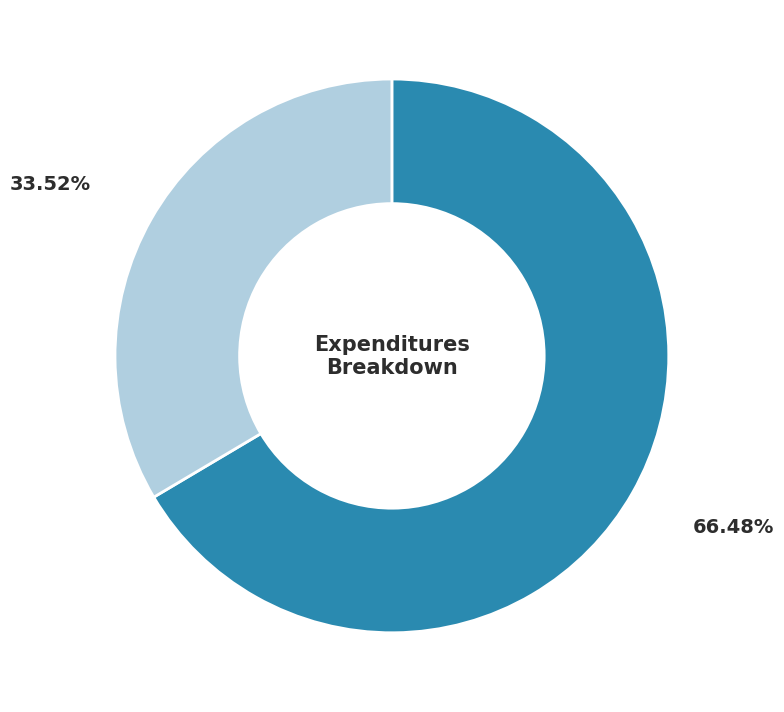

Is there a majority slice in this chart?

Yes